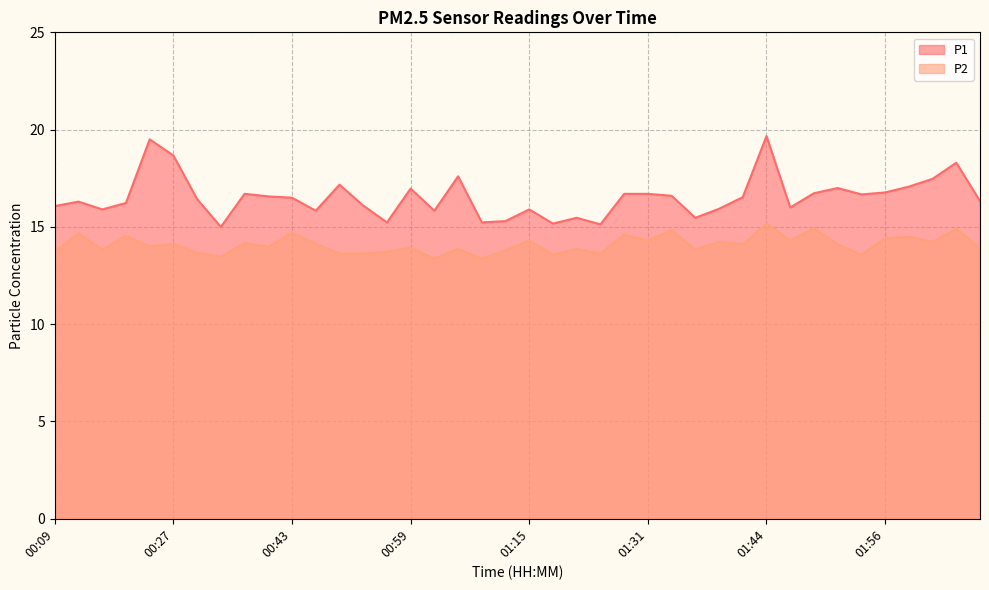

What is the spread (max minus min) of values at 00:24?

5.5